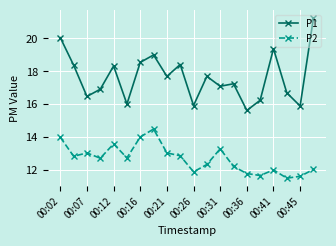

Which series has the largest total across all categories?

P1